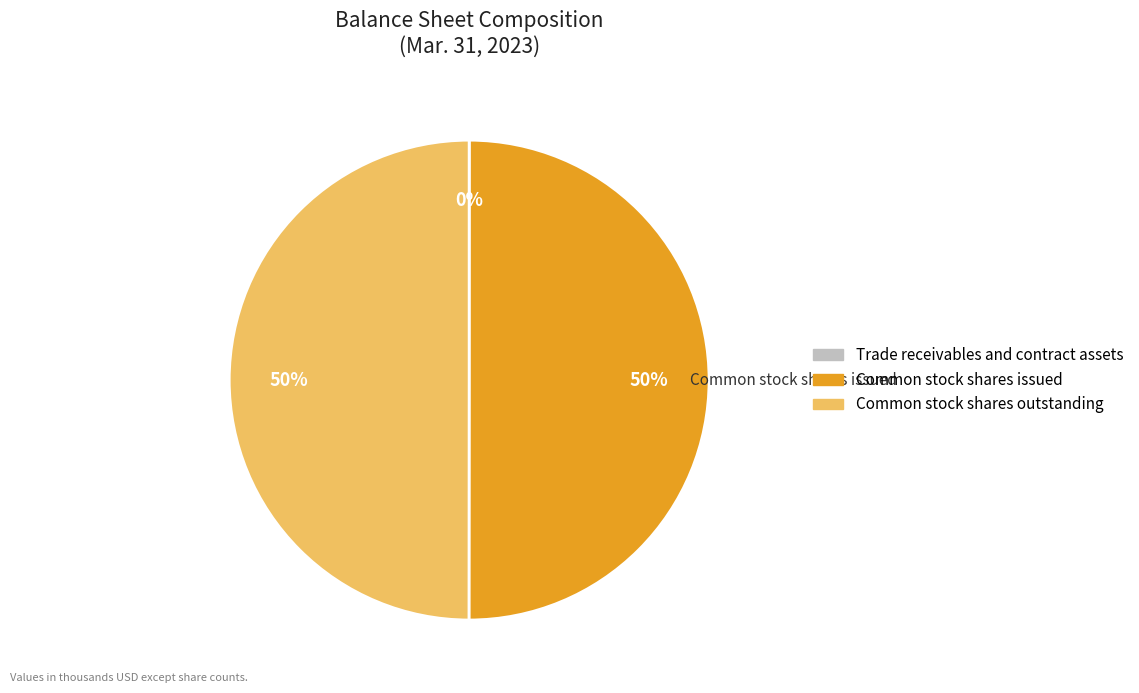

To the nearest percent, what is the average slice percentage?

33%